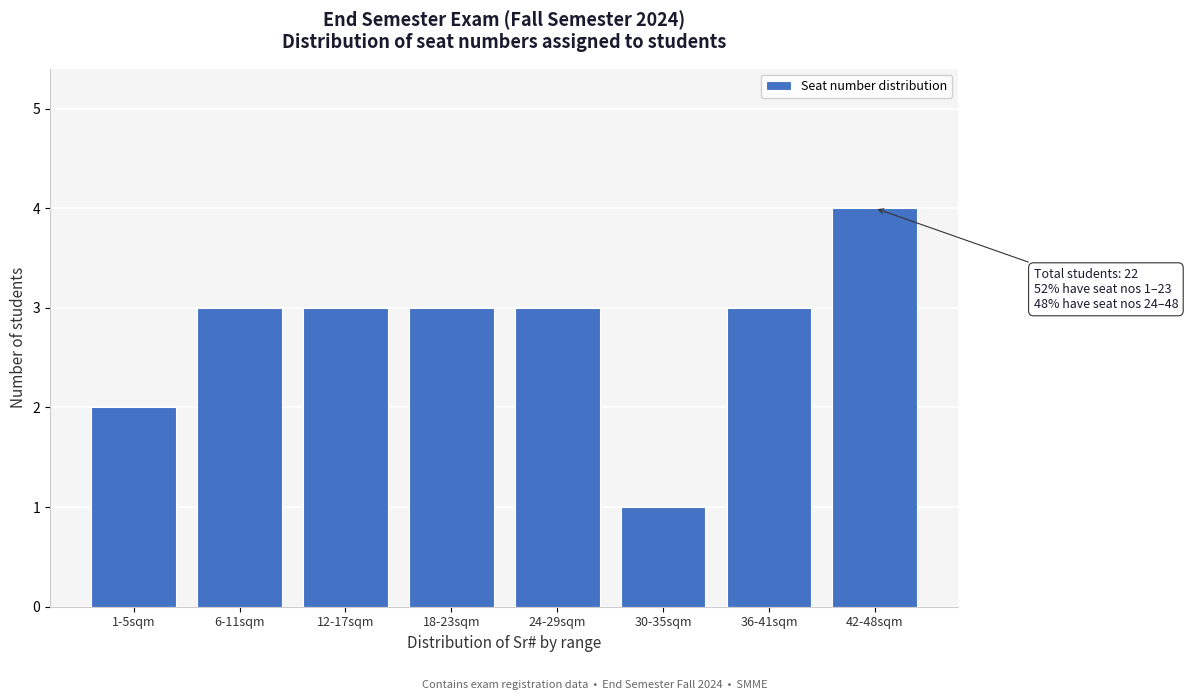

Reading left to right, transcribe all the data shown in this chart.

2	3	3	3	3	1	3	4